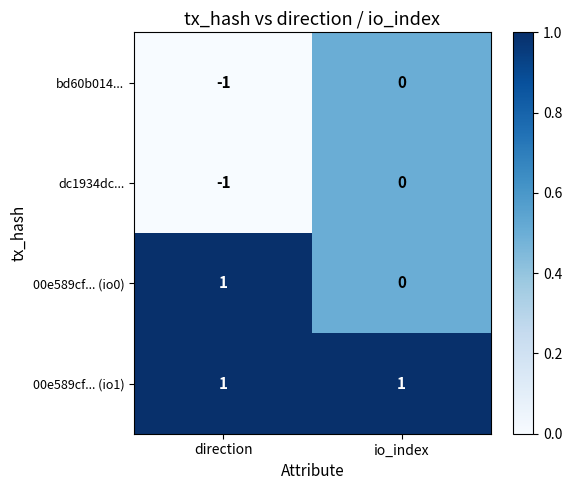

Reading left to right, transcribe all the data shown in this chart.

bd60b014...: -1	0
dc1934dc...: -1	0
00e589cf... (io0): 1	0
00e589cf... (io1): 1	1